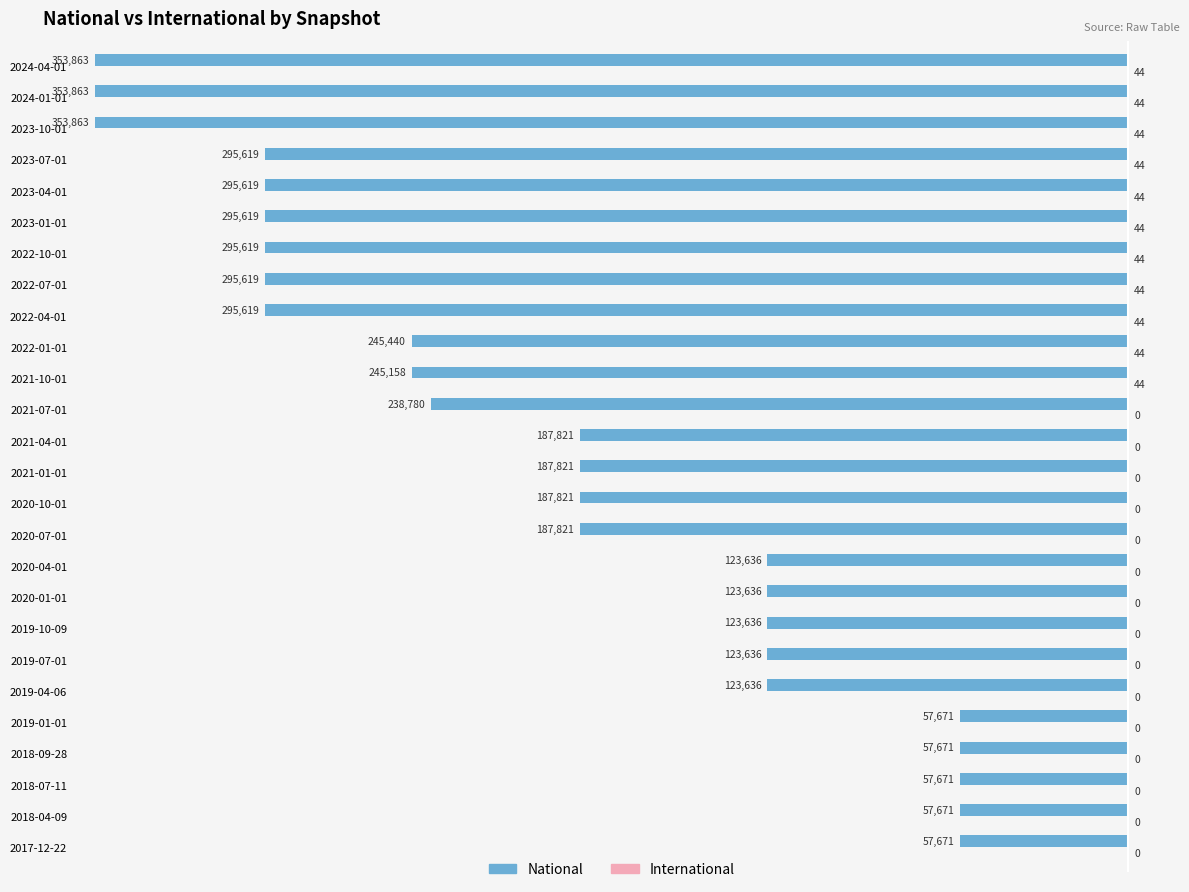

What is the maximum value shown in the chart?

44